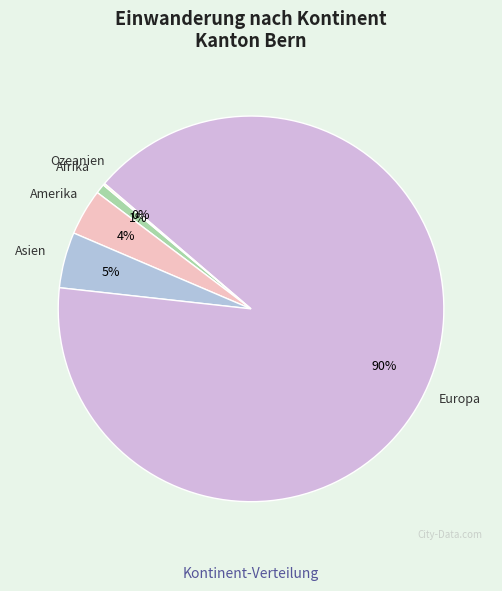

Which has a higher value, Afrika or Europa?

Europa